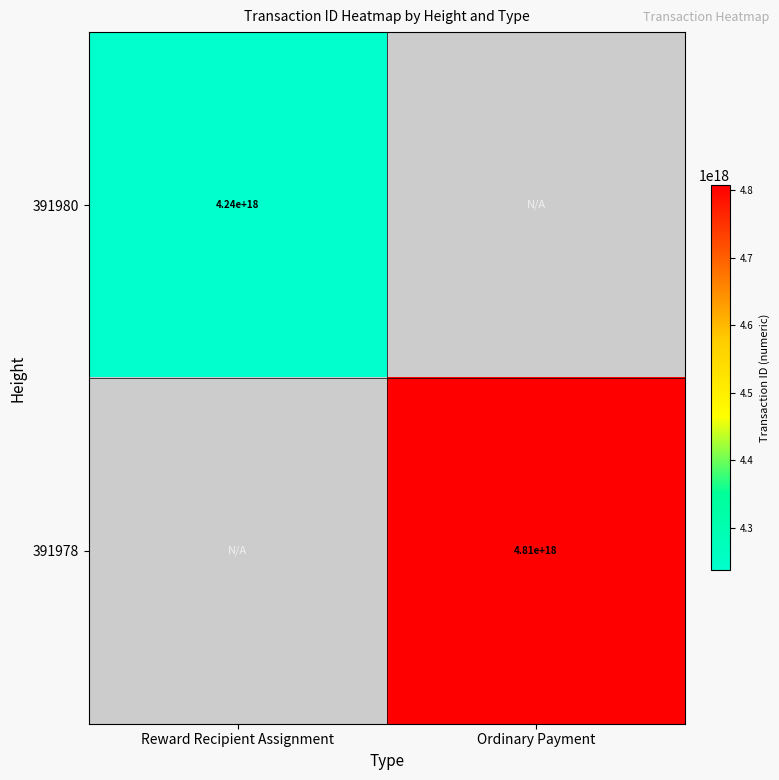

True or false: 391978 has a value of 1900660157848964864 at Ordinary Payment.

False